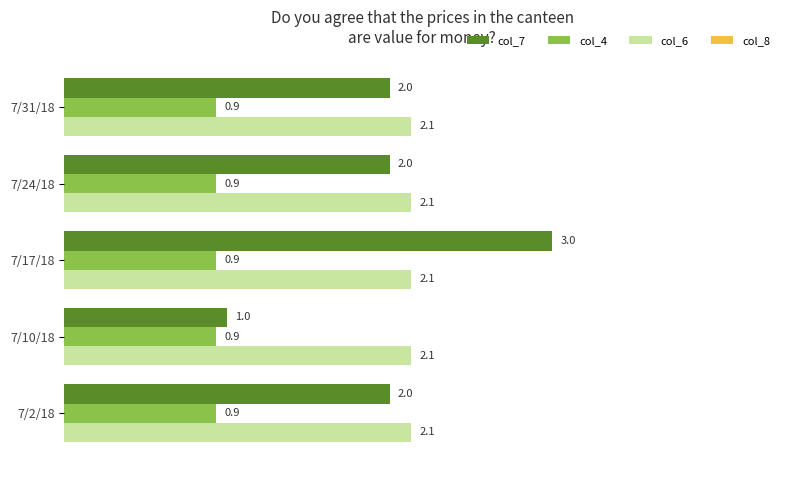

Rank the series by their maximum value, from lowest to highest.

col_4, col_6, col_7